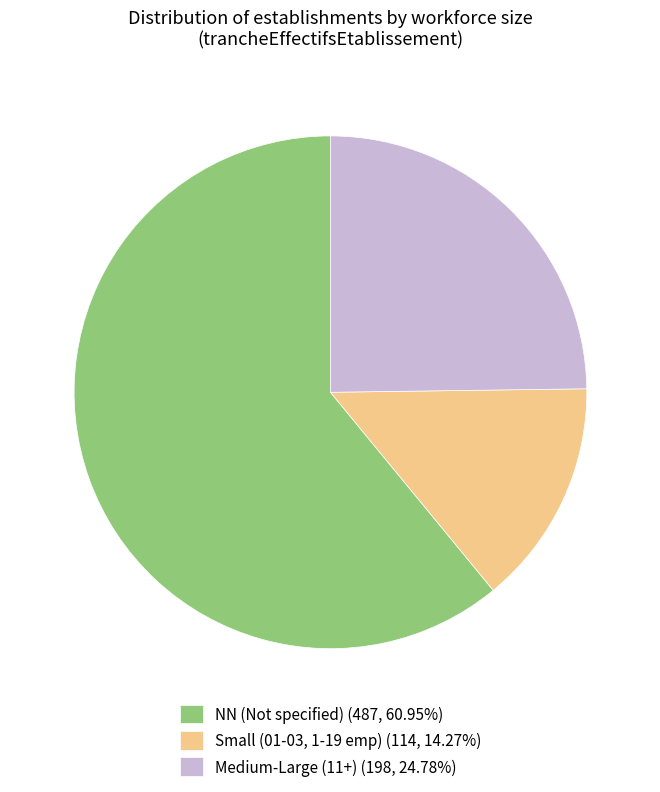

Does Small (01-03, 1-19 emp) (114, 14.27%) represent more than half of the total?

No